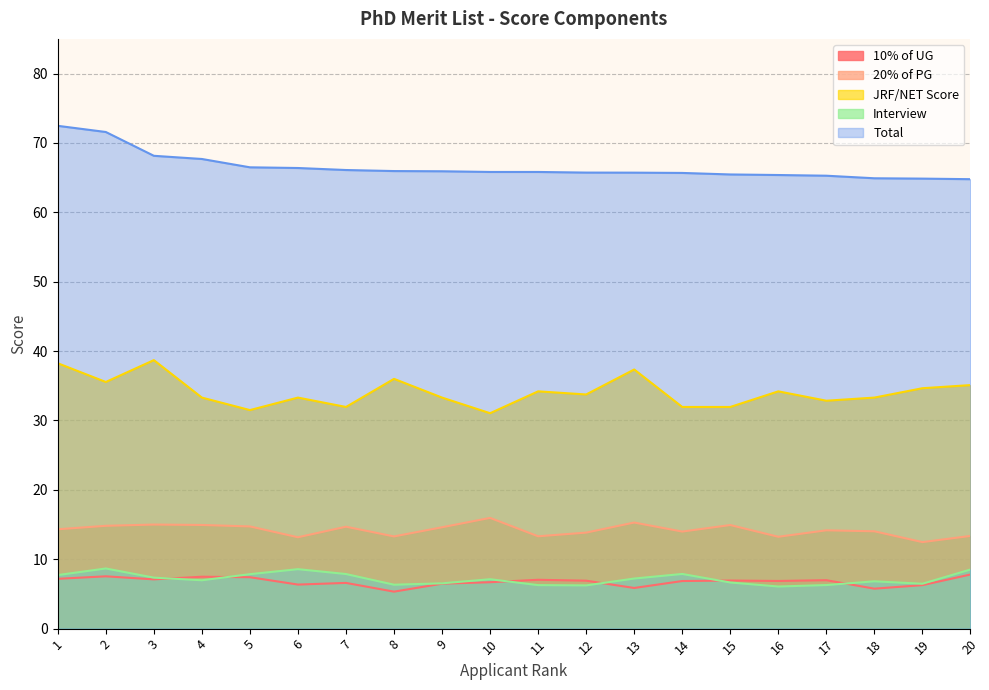

What value does the 10% of UG series have at 1?

7.2